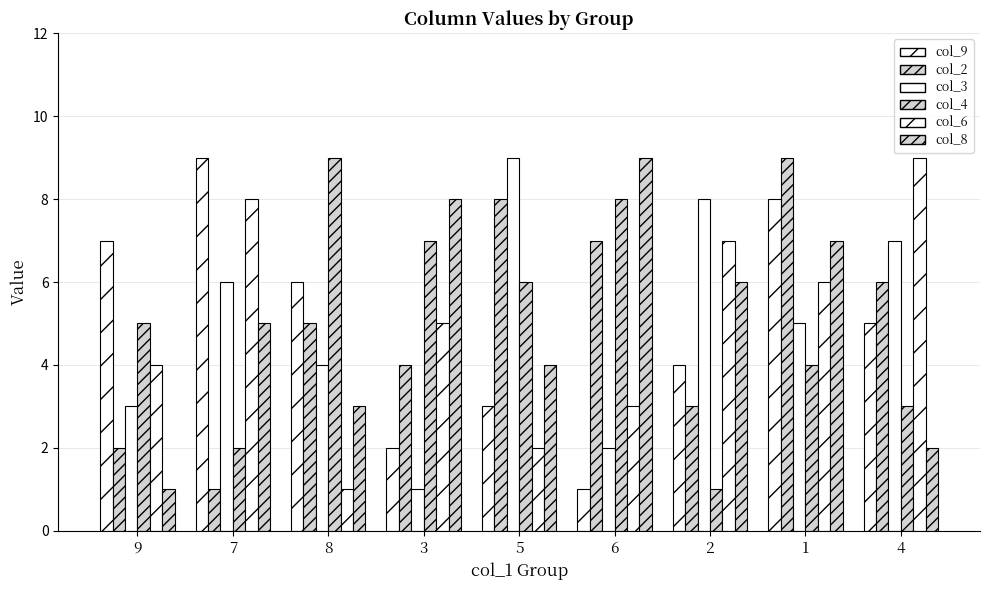

Count the number of data series in this chart.

6